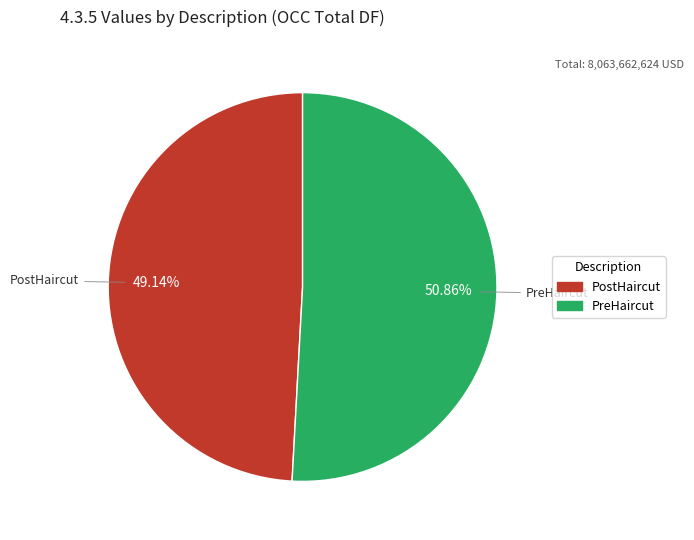

Count the number of slices in the pie.

2